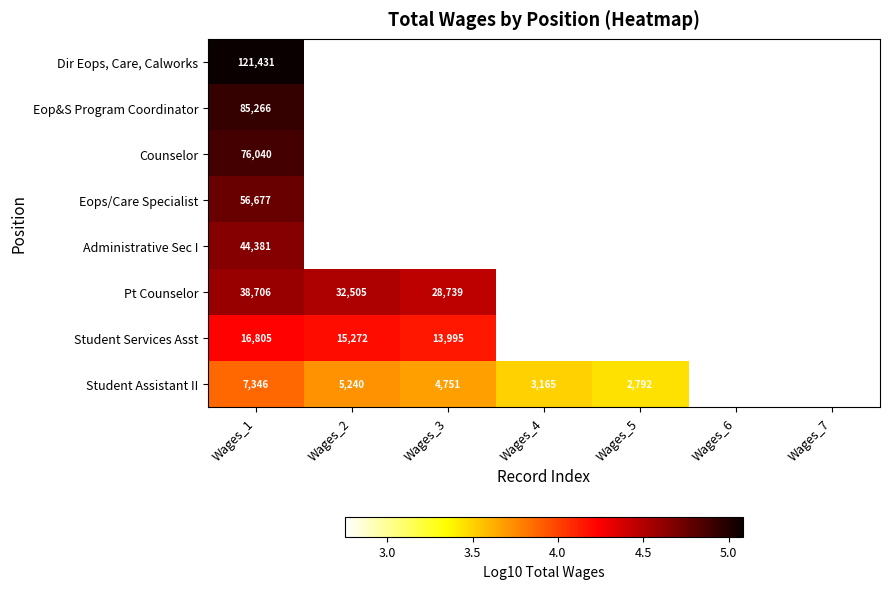

At Wages_1, list the series in order from largest to smallest.

Dir Eops, Care, Calworks, Eop&S Program Coordinator, Counselor, Eops/Care Specialist, Administrative Sec I, Pt Counselor, Student Services Asst, Student Assistant II